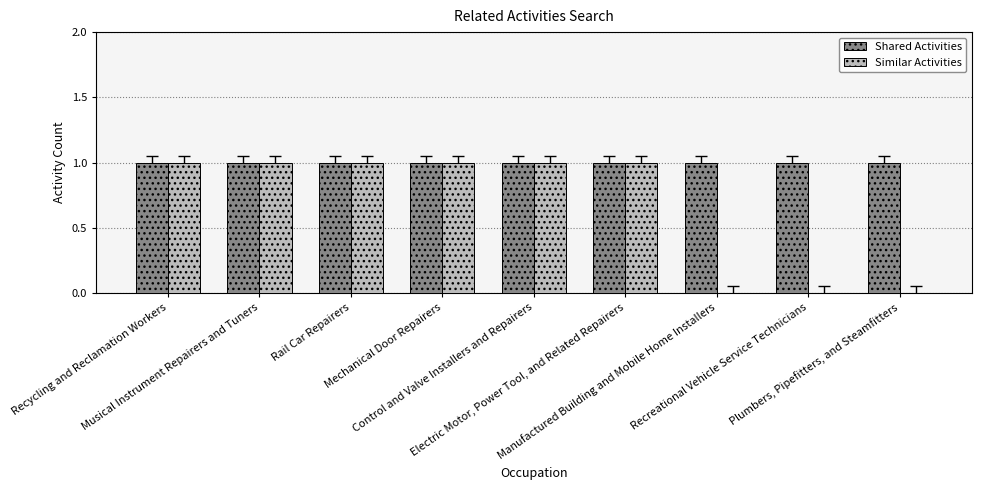

What is the sum of all Shared Activities values?

9